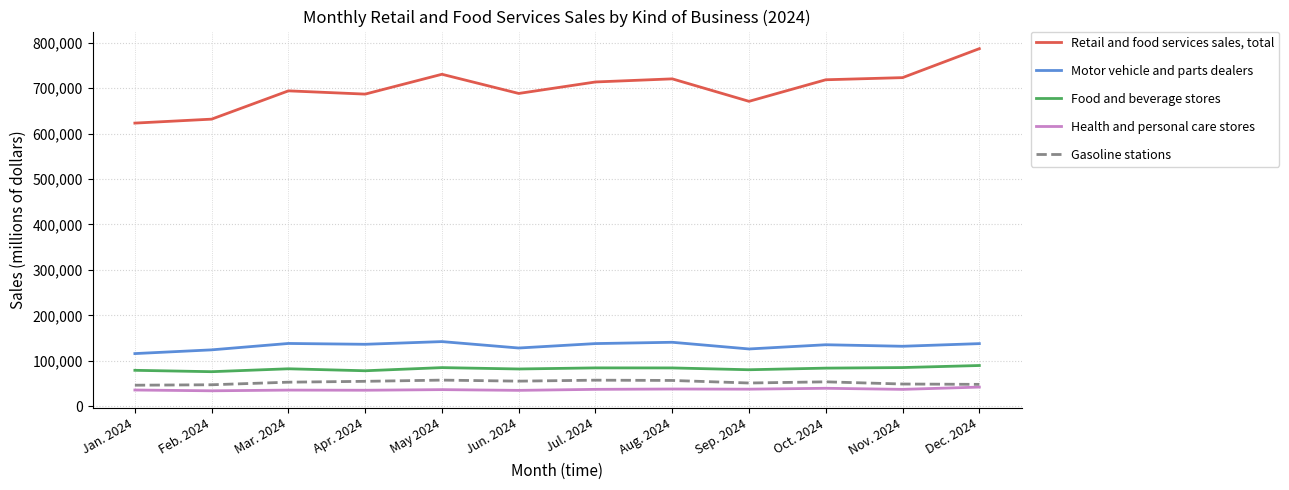

What is the sum of all Health and personal care stores values?

444940